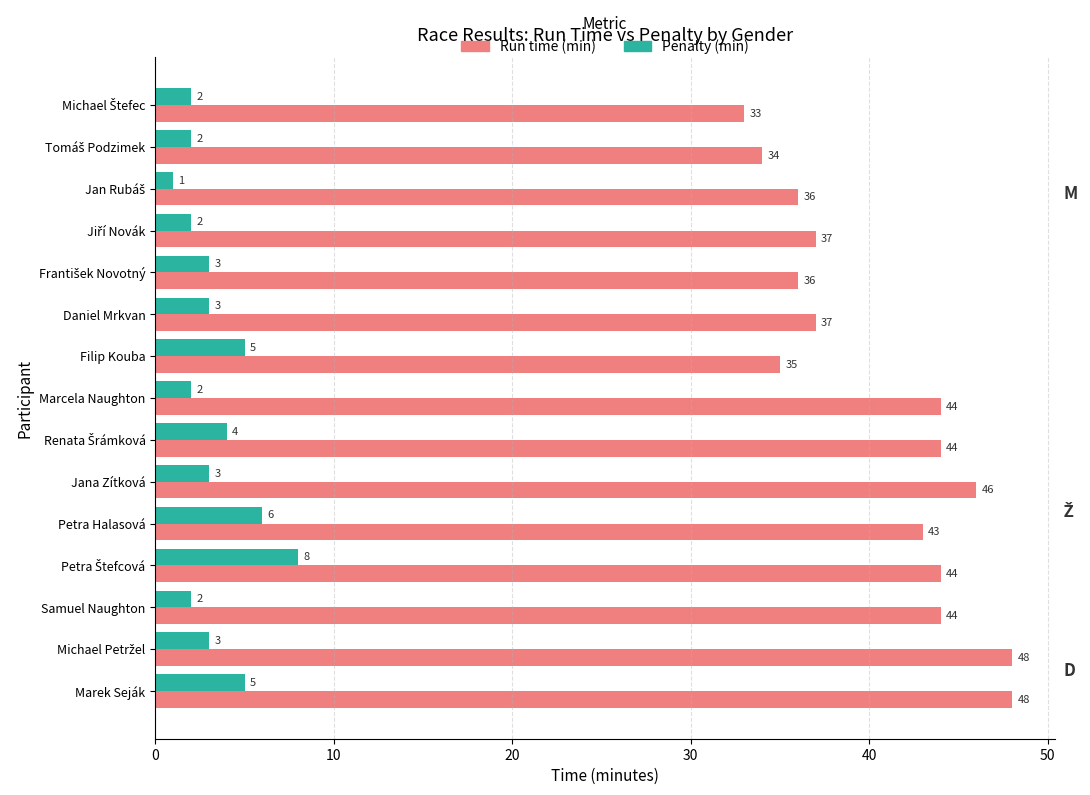

How many data points in Penalty (min) are less than 3?

6